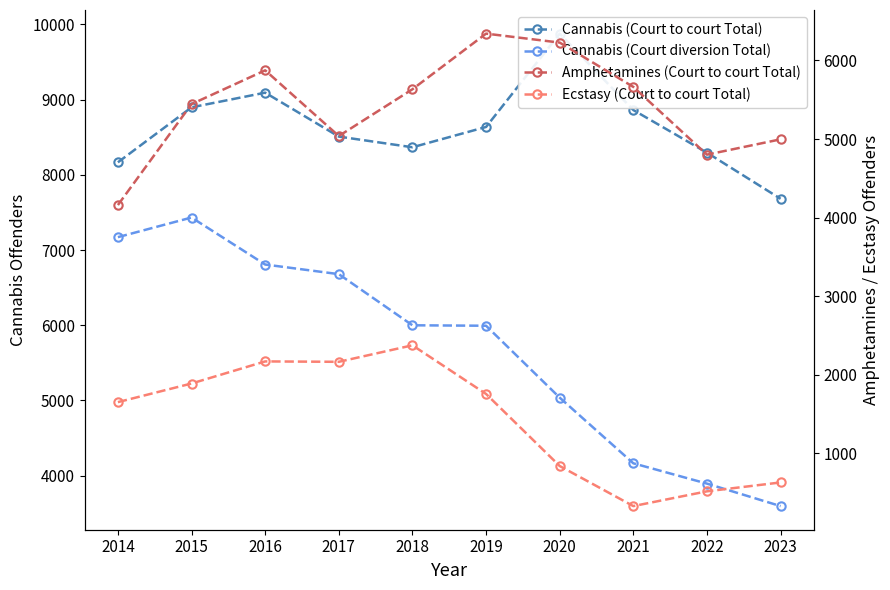

How many interior local valleys does the Cannabis (Court to court Total) series have?

1